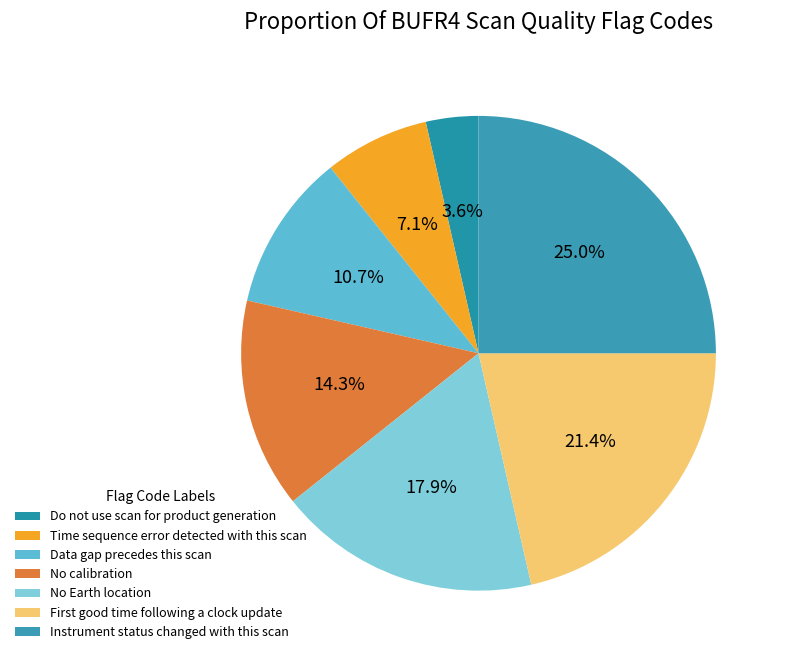

What percentage is the Instrument status changed with this scan slice, to the nearest percent?

25%